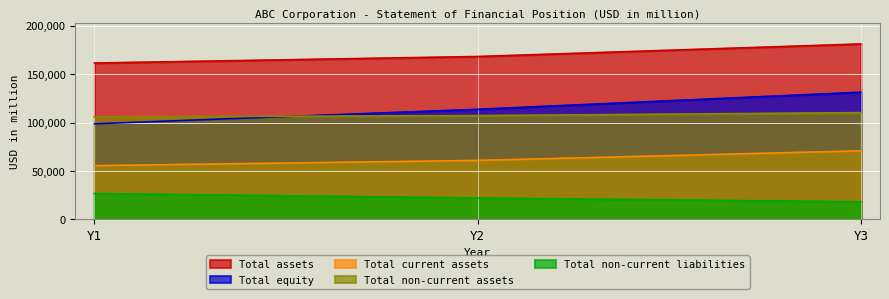

Which category has the highest value in the Total equity series?

Y3